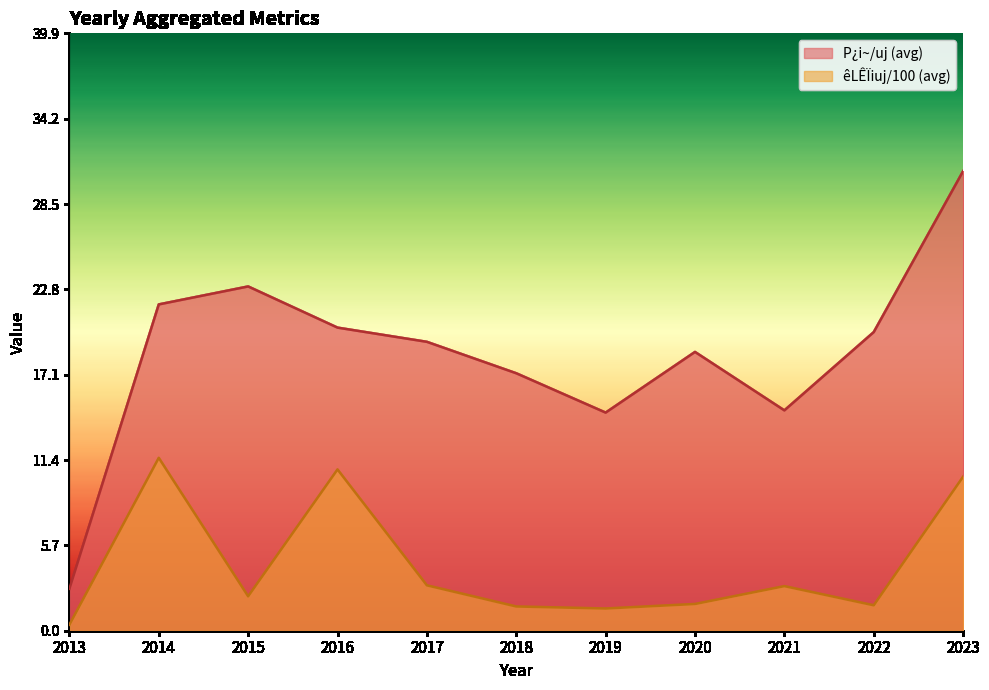

How many distinct data groups are displayed?

2